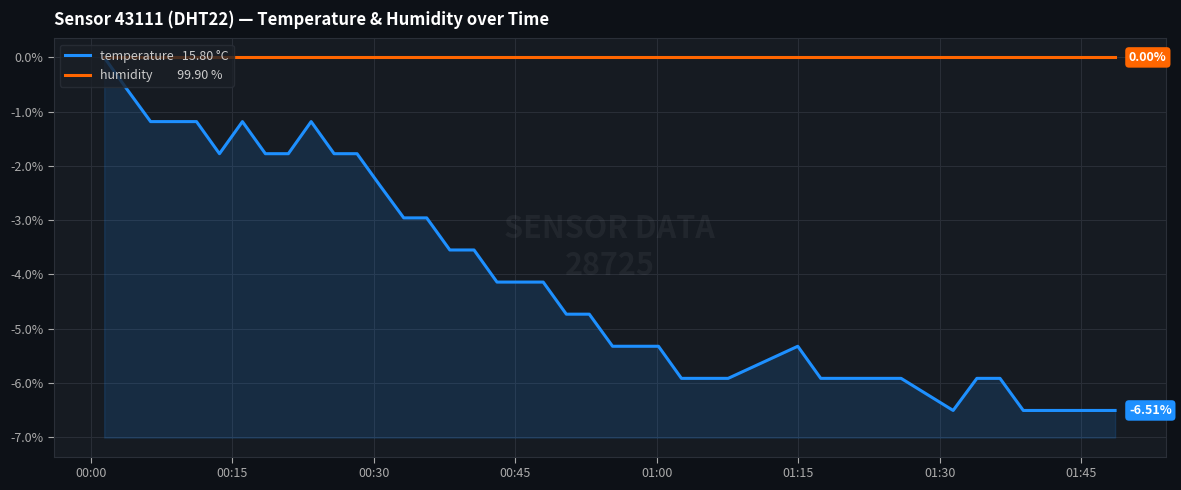

True or false: temperature and humidity cross at least once.

False